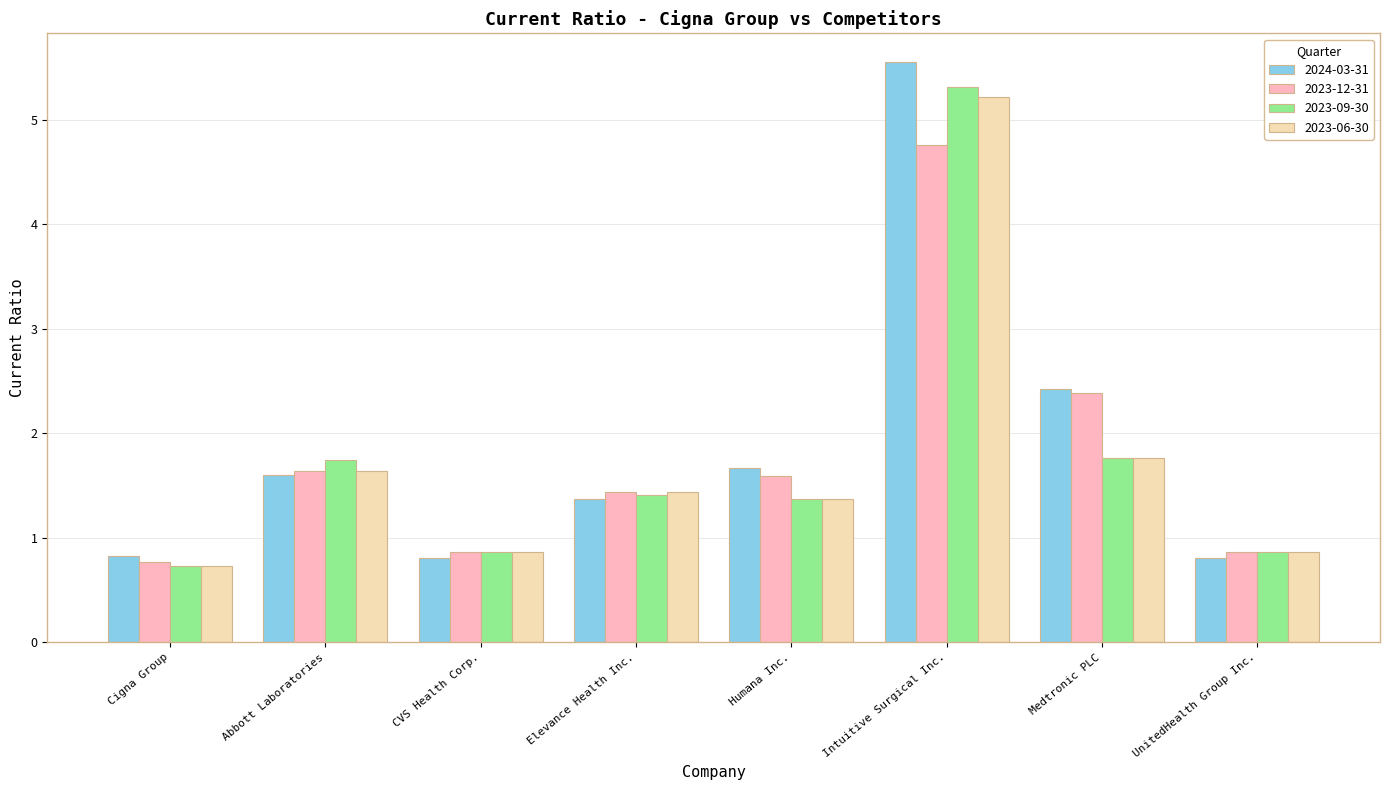

The value of 2024-03-31 at Cigna Group is 0.2. True or false?

False